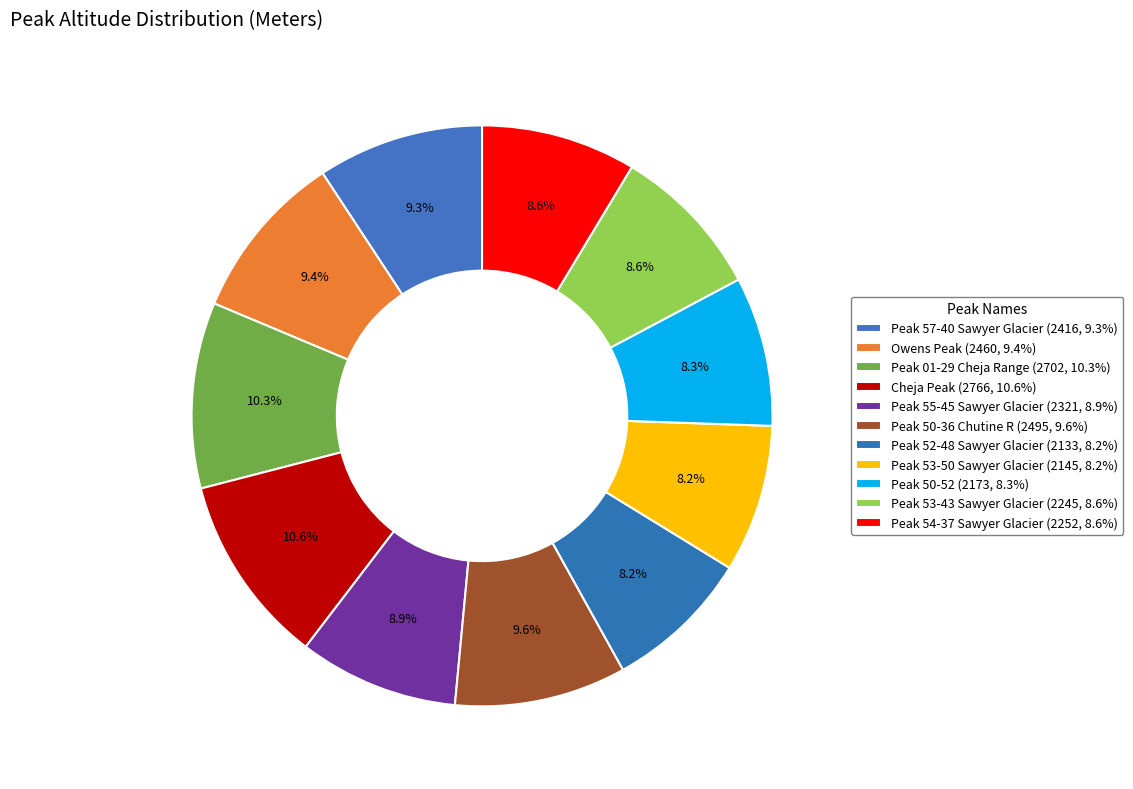

To the nearest percent, what is the combined percentage of Peak 55-45 Sawyer Glacier and Peak 52-48 Sawyer Glacier?

17%